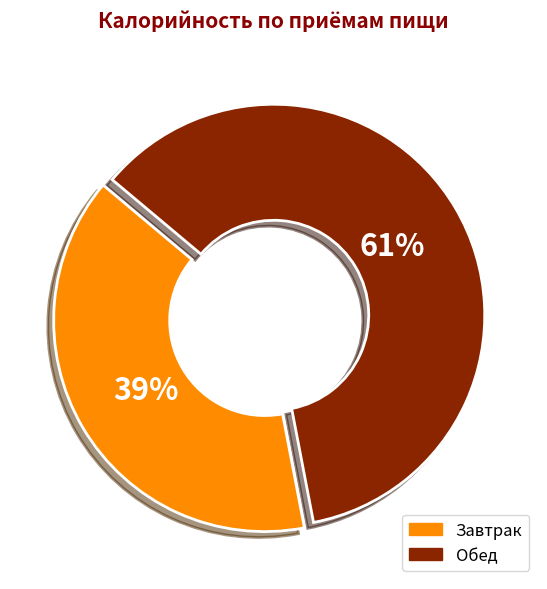

What is the ratio of the value at Завтрак to the value at Обед?

0.6